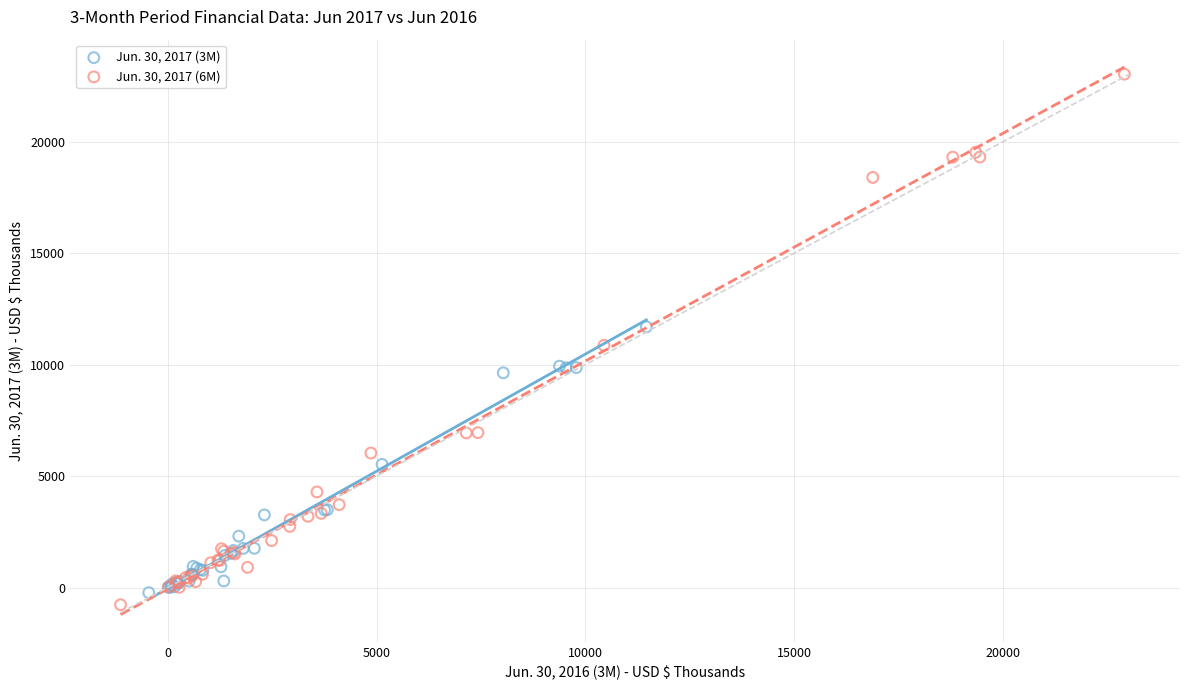

Which series reaches the minimum Y coordinate?

Jun. 30, 2017 (6M)